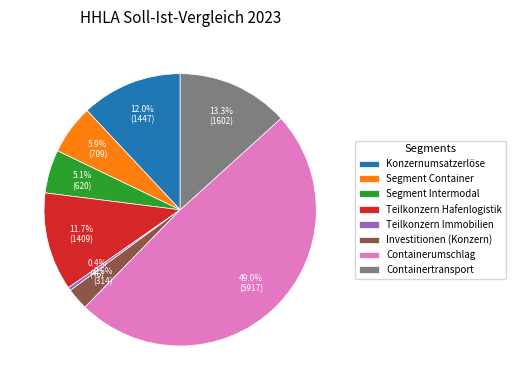

Count the number of slices in the pie.

8